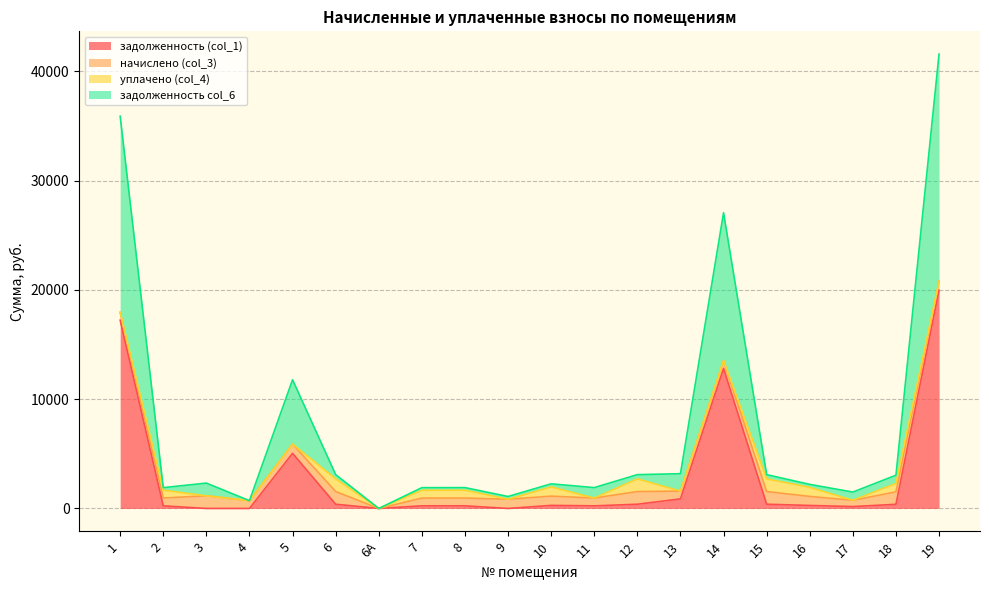

Between 6 and 15, which is larger?

6